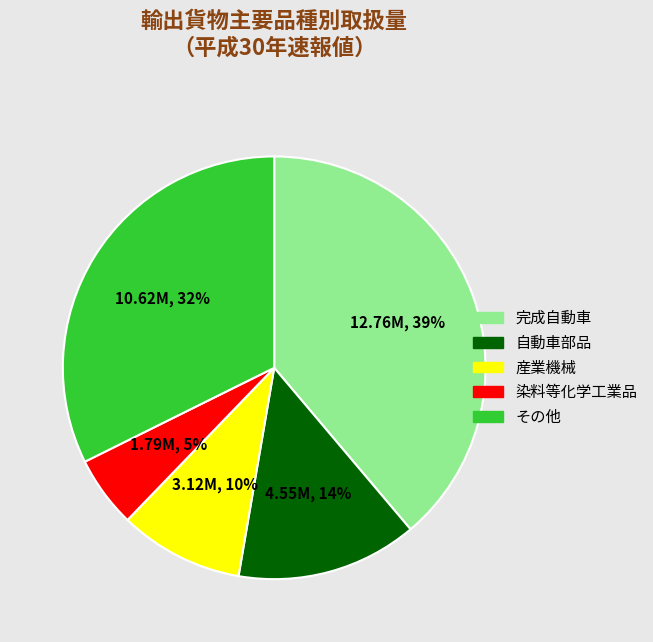

To the nearest percent, what is the average slice percentage?

20%